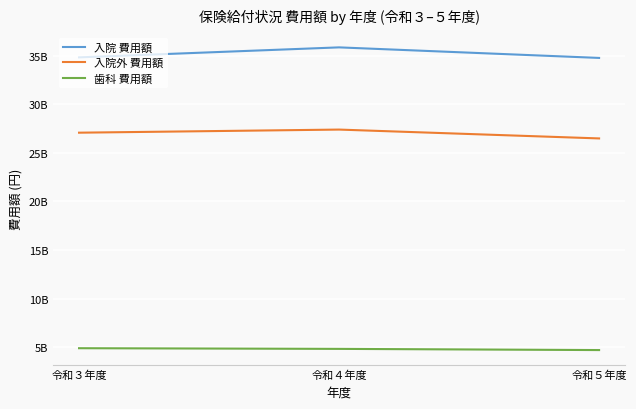

Is this an area chart (filled region under the line)?

No